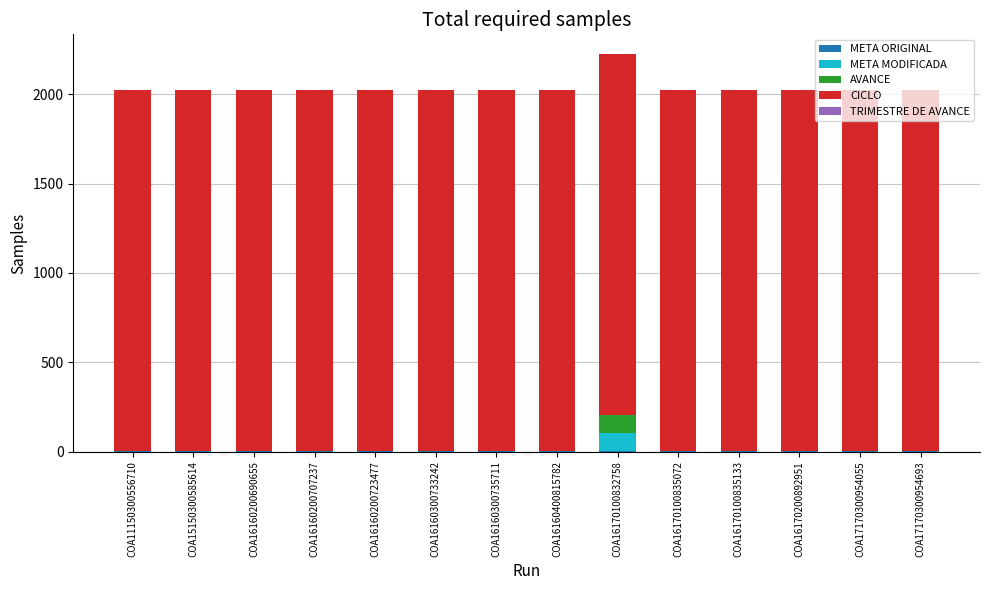

Does the chart contain stacked bars?

Yes